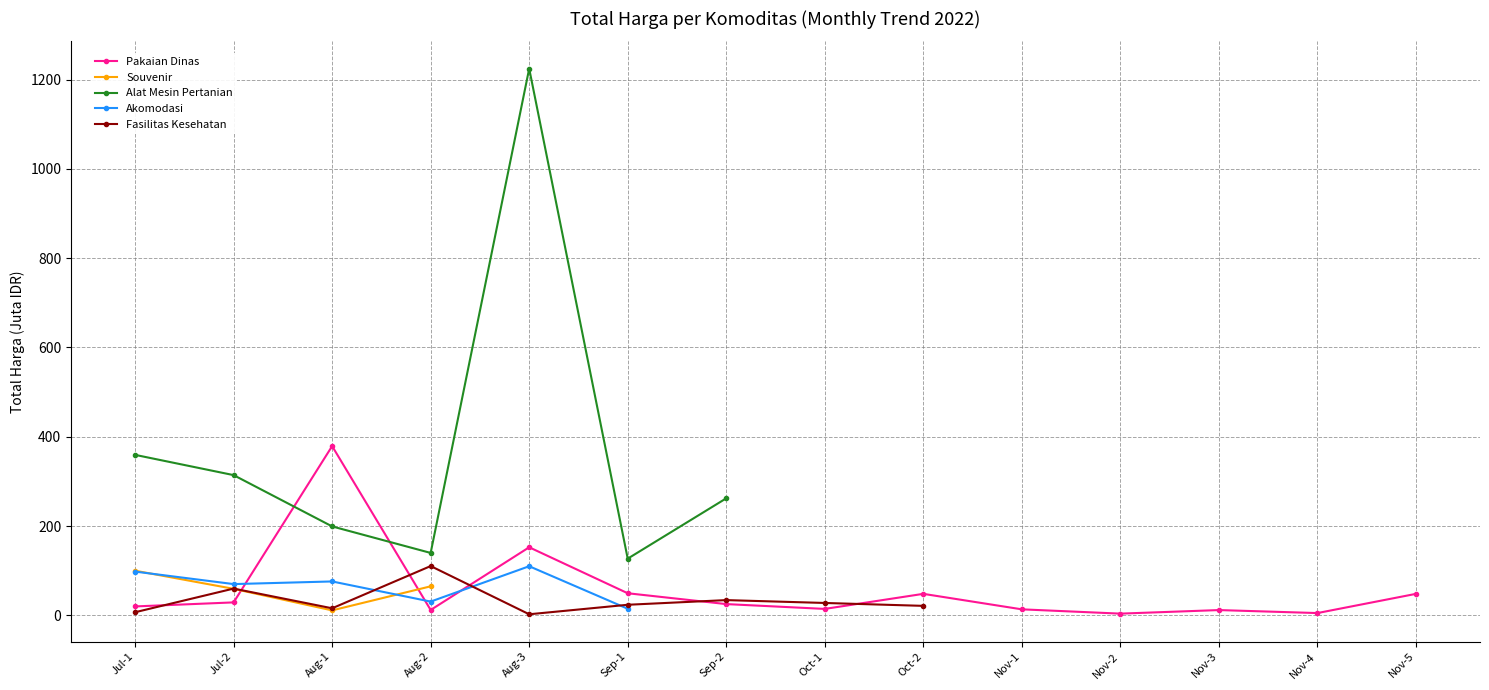

How many interior local valleys does the Fasilitas Kesehatan series have?

2